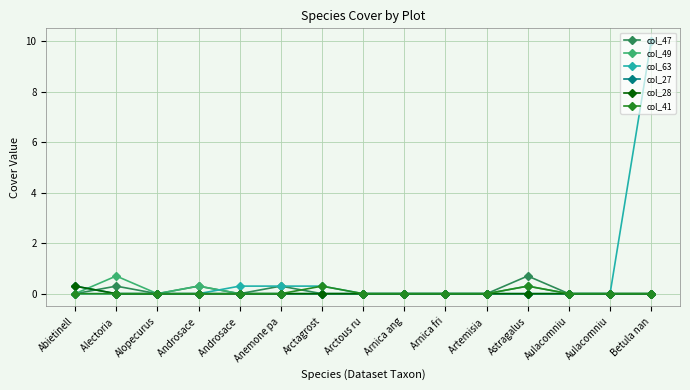

Reading right to left, what are all the values shown in this chart?

col_47: 0.0	0.0	0.0	0.7	0.0	0.0	0.0	0.0	0.0	0.3	0.0	0.3	0.0	0.3	0.0
col_49: 0.0	0.0	0.0	0.3	0.0	0.0	0.0	0.0	0.0	0.0	0.0	0.3	0.0	0.7	0.0
col_63: 10.0	0.0	0.0	0.0	0.0	0.0	0.0	0.0	0.3	0.3	0.3	0.0	0.0	0.0	0.0
col_27: 0.0	0.0	0.0	0.0	0.0	0.0	0.0	0.0	0.0	0.0	0.0	0.0	0.0	0.0	0.3
col_28: 0.0	0.0	0.0	0.0	0.0	0.0	0.0	0.0	0.0	0.0	0.0	0.0	0.0	0.0	0.3
col_41: 0.0	0.0	0.0	0.3	0.0	0.0	0.0	0.0	0.3	0.0	0.0	0.0	0.0	0.0	0.0